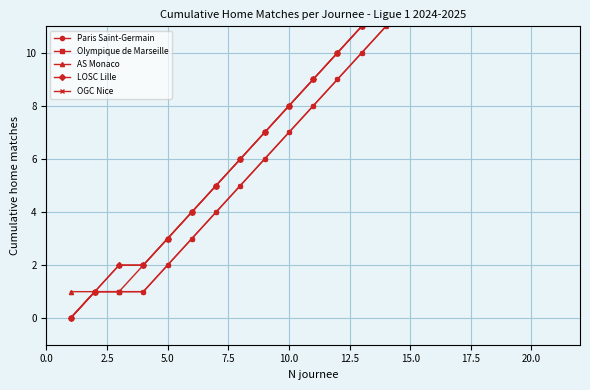

What is the difference between the maximum and second lowest values in the Olympique de Marseille series?

17